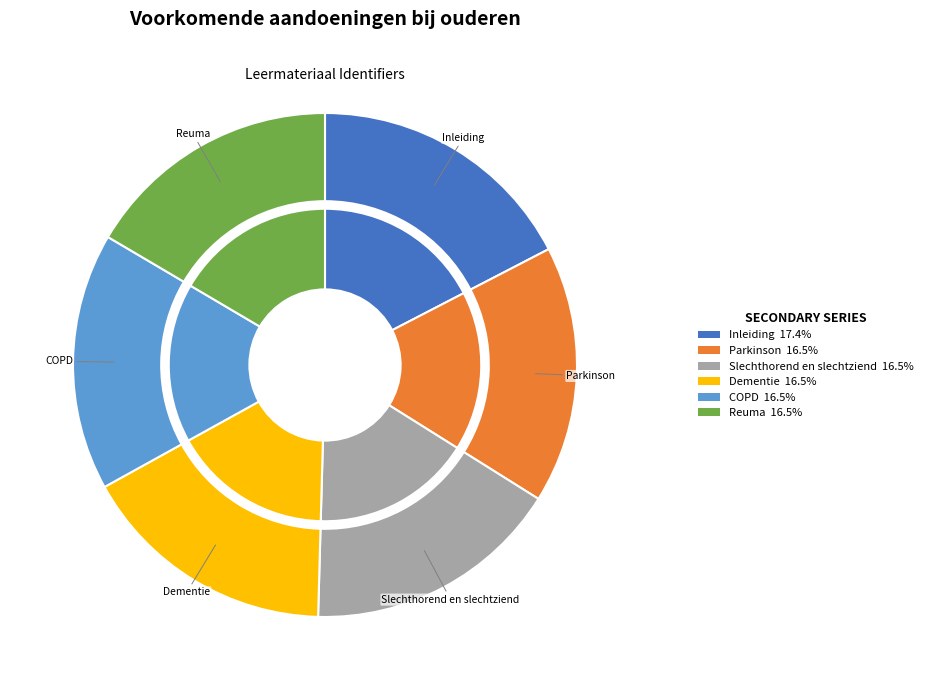

To the nearest percent, what is the difference between the largest and smallest slice percentages?

1%